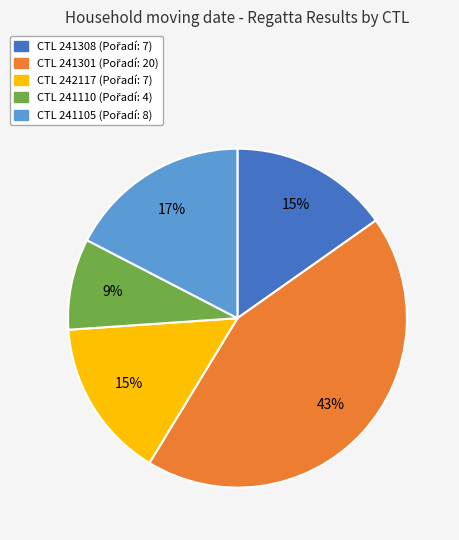

To the nearest percent, what is the average slice percentage?

20%